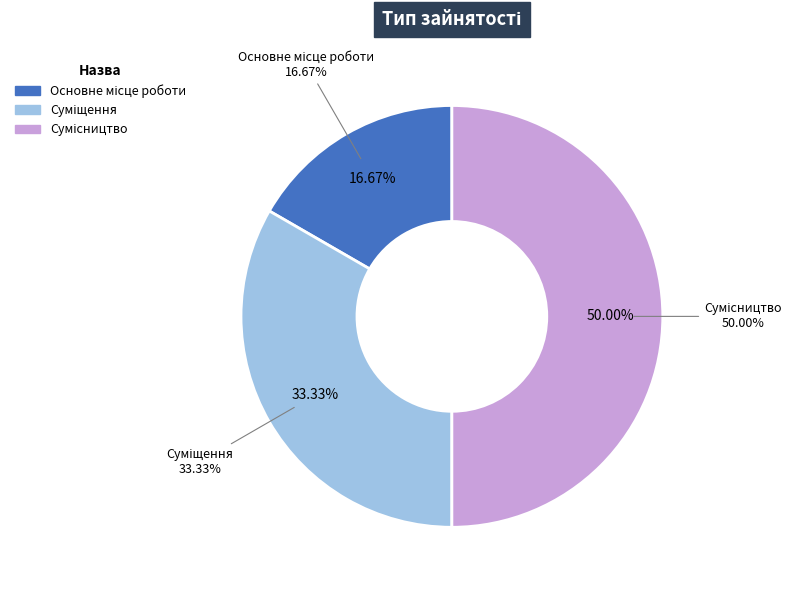

To the nearest percent, what is the difference between the Суміщення and Сумісництво slice percentages?

17%